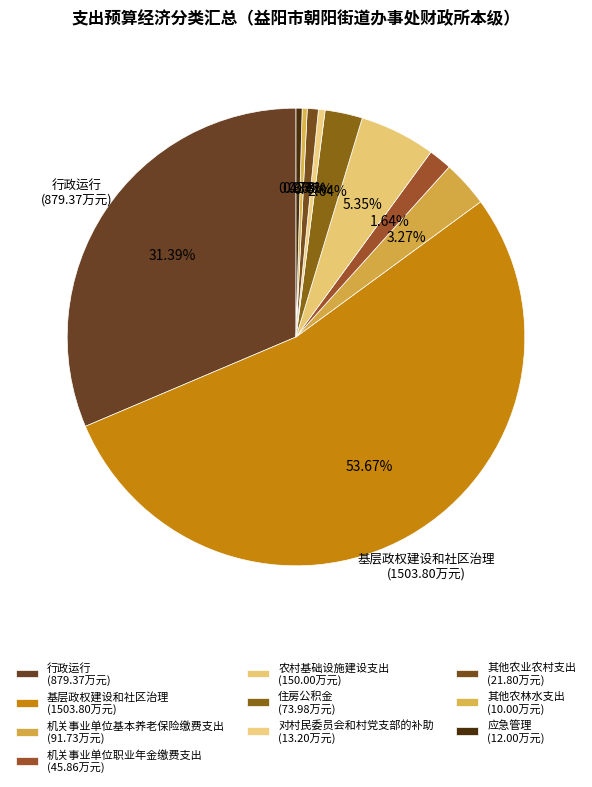

What is the ratio of the value at 机关事业单位职业年金缴费支出 to the value at 其他农林水支出?

4.6